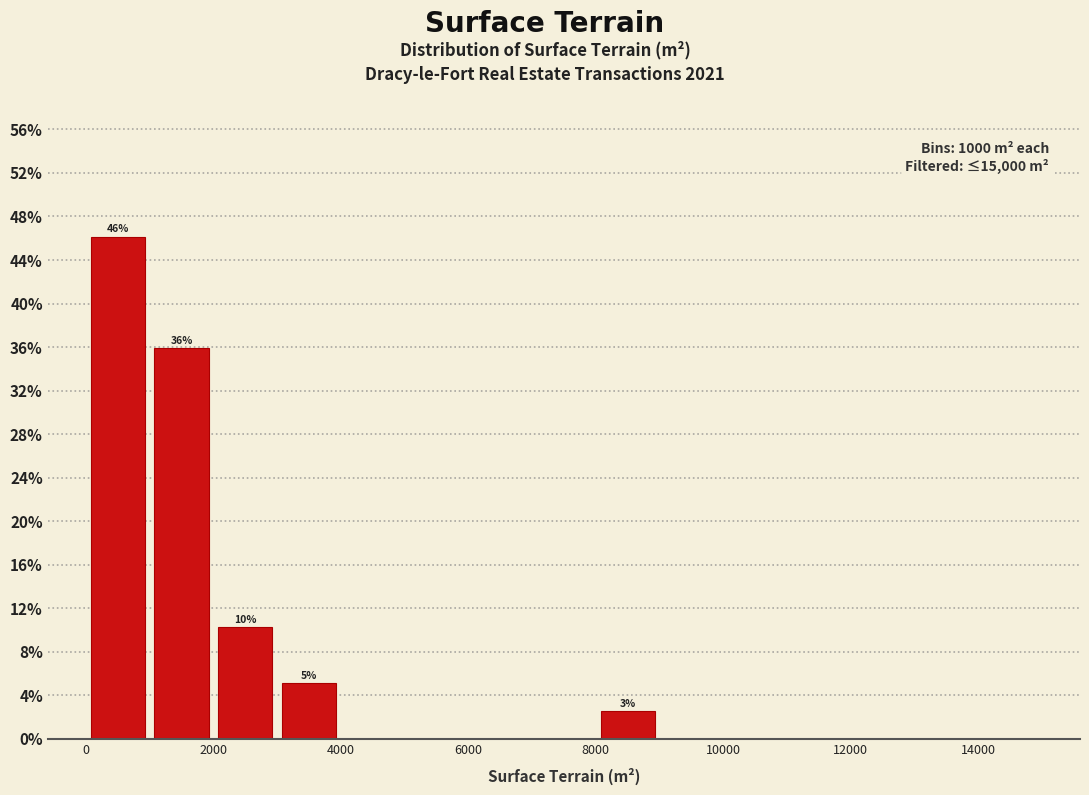

Which range on the x-axis has the tallest bar?

0 to 1000